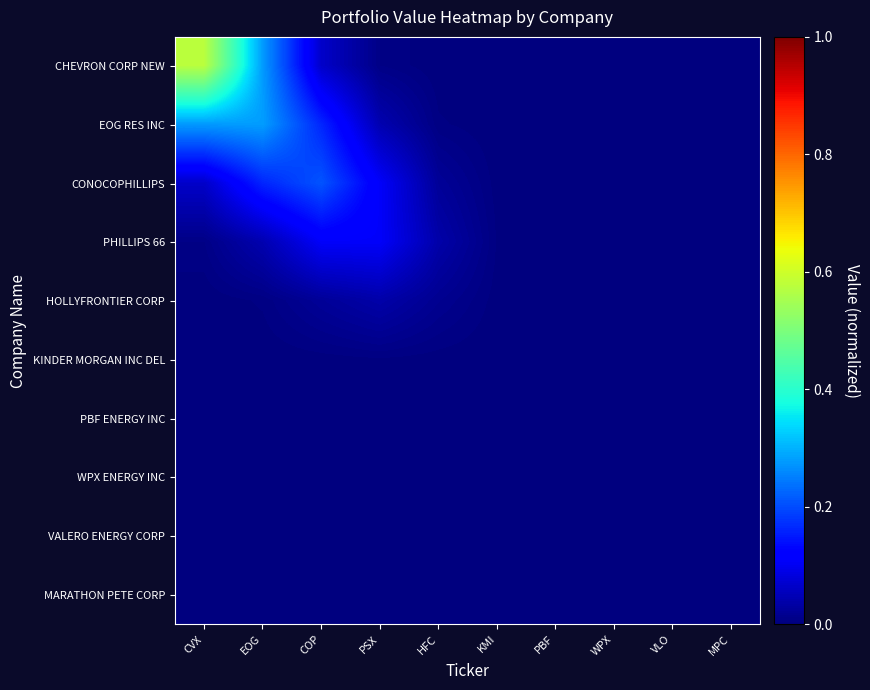

Reading left to right, extract all data points from this chart.

CHEVRON CORP NEW: CVX=0.6	EOG=0.3	COP=0.1	PSX=0.0	HFC=0.0	KMI=0.0	PBF=0.0	WPX=0.0	VLO=0.0	MPC=0.0
EOG RES INC: CVX=0.3	EOG=0.3	COP=0.2	PSX=0.0	HFC=0.0	KMI=0.0	PBF=0.0	WPX=0.0	VLO=0.0	MPC=0.0
CONOCOPHILLIPS: CVX=0.1	EOG=0.2	COP=0.2	PSX=0.1	HFC=0.0	KMI=0.0	PBF=0.0	WPX=0.0	VLO=0.0	MPC=0.0
PHILLIPS 66: CVX=0.0	EOG=0.0	COP=0.1	PSX=0.1	HFC=0.0	KMI=0.0	PBF=0.0	WPX=0.0	VLO=0.0	MPC=0.0
HOLLYFRONTIER CORP: CVX=0.0	EOG=0.0	COP=0.0	PSX=0.0	HFC=0.0	KMI=0.0	PBF=0.0	WPX=0.0	VLO=0.0	MPC=0.0
KINDER MORGAN INC DEL: CVX=0.0	EOG=0.0	COP=0.0	PSX=0.0	HFC=0.0	KMI=0.0	PBF=0.0	WPX=0.0	VLO=0.0	MPC=0.0
PBF ENERGY INC: CVX=0.0	EOG=0.0	COP=0.0	PSX=0.0	HFC=0.0	KMI=0.0	PBF=0.0	WPX=0.0	VLO=0.0	MPC=0.0
WPX ENERGY INC: CVX=0.0	EOG=0.0	COP=0.0	PSX=0.0	HFC=0.0	KMI=0.0	PBF=0.0	WPX=0.0	VLO=0.0	MPC=0.0
VALERO ENERGY CORP: CVX=0.0	EOG=0.0	COP=0.0	PSX=0.0	HFC=0.0	KMI=0.0	PBF=0.0	WPX=0.0	VLO=0.0	MPC=0.0
MARATHON PETE CORP: CVX=0.0	EOG=0.0	COP=0.0	PSX=0.0	HFC=0.0	KMI=0.0	PBF=0.0	WPX=0.0	VLO=0.0	MPC=0.0